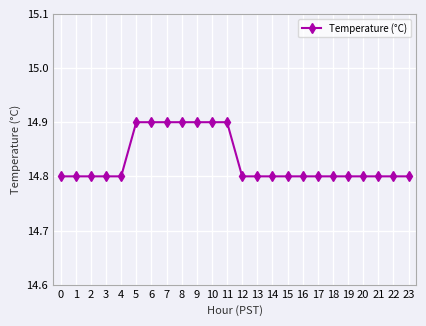

How many lines are shown in the chart?

1